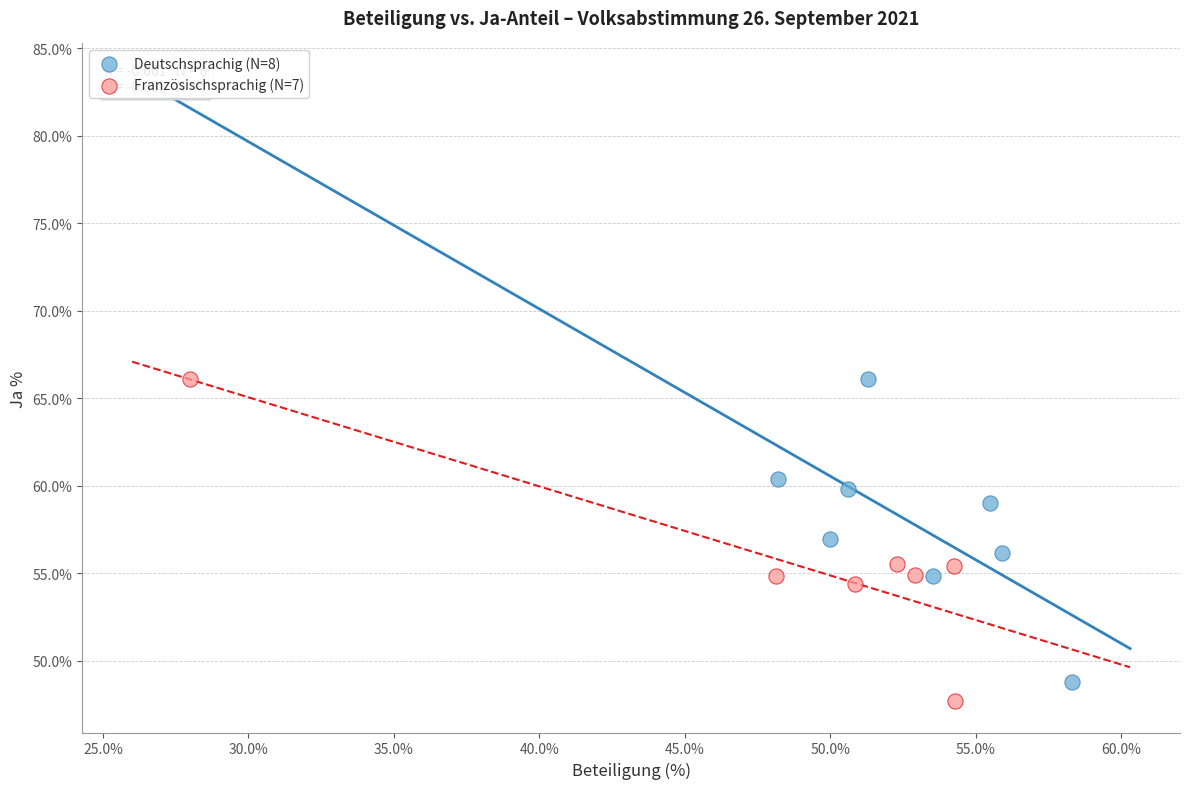

Which series has the largest Y range (max minus min)?

Französischsprachig (N=7)